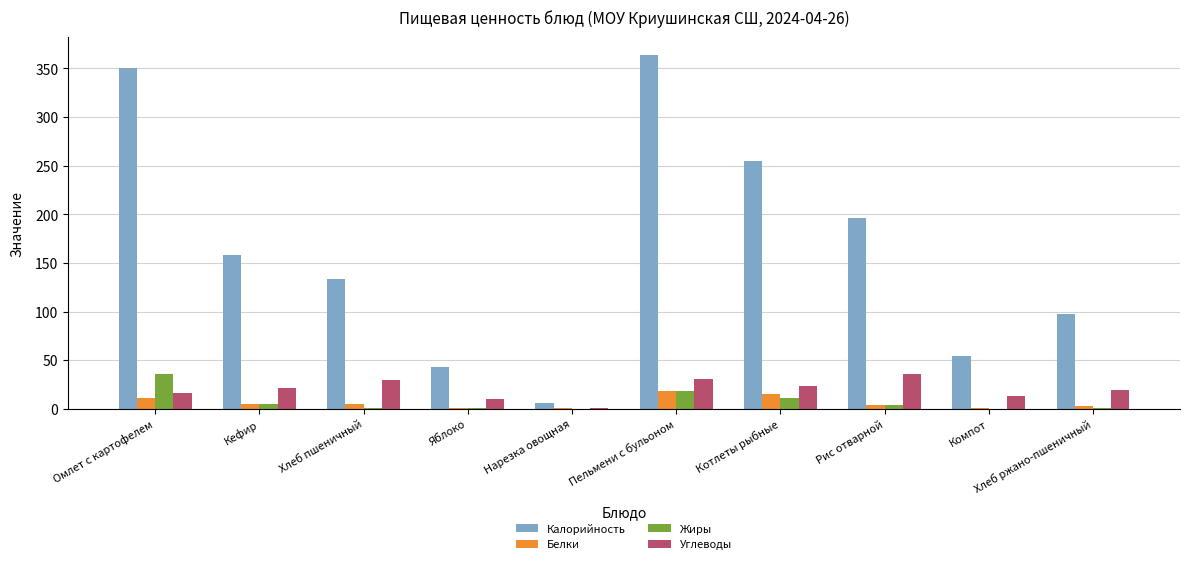

What is the total value across all series at Хлеб ржано-пшеничный?

121.5